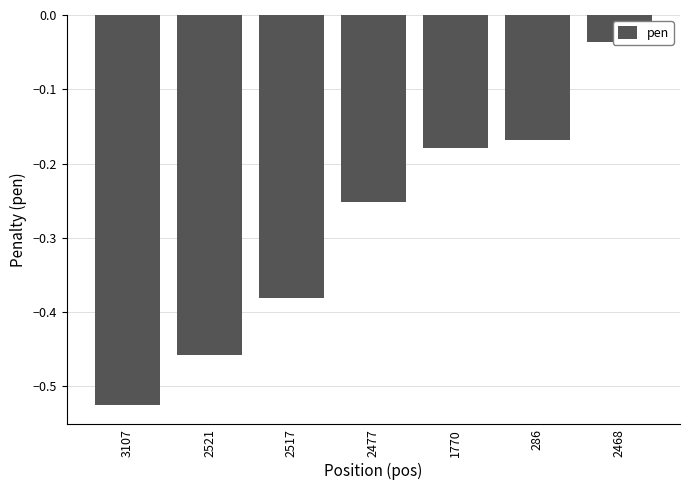

Reading right to left, transcribe all the data shown in this chart.

2468=-0.0	286=-0.2	1770=-0.2	2477=-0.3	2517=-0.4	2521=-0.5	3107=-0.5